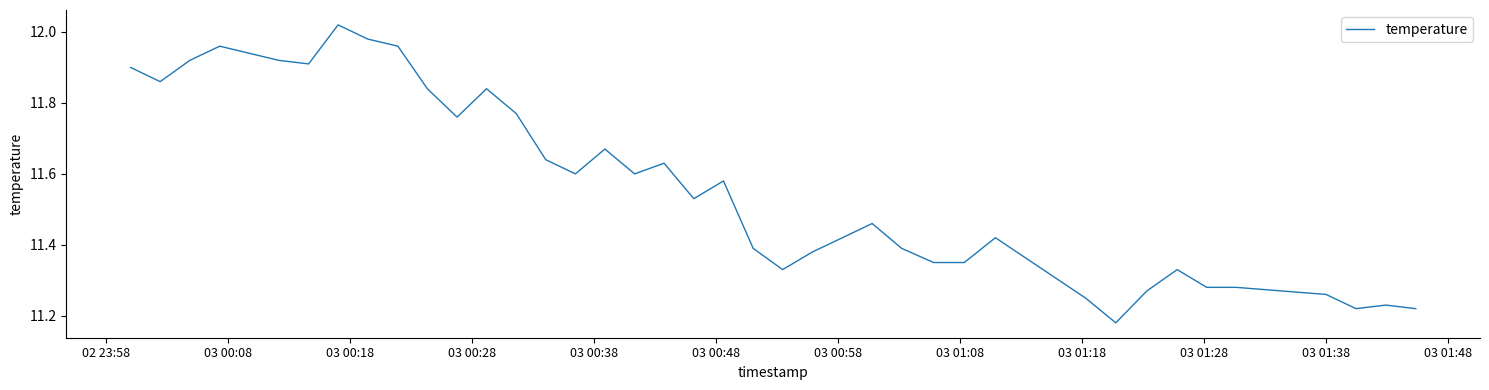

How many categories are shown in the chart?

40